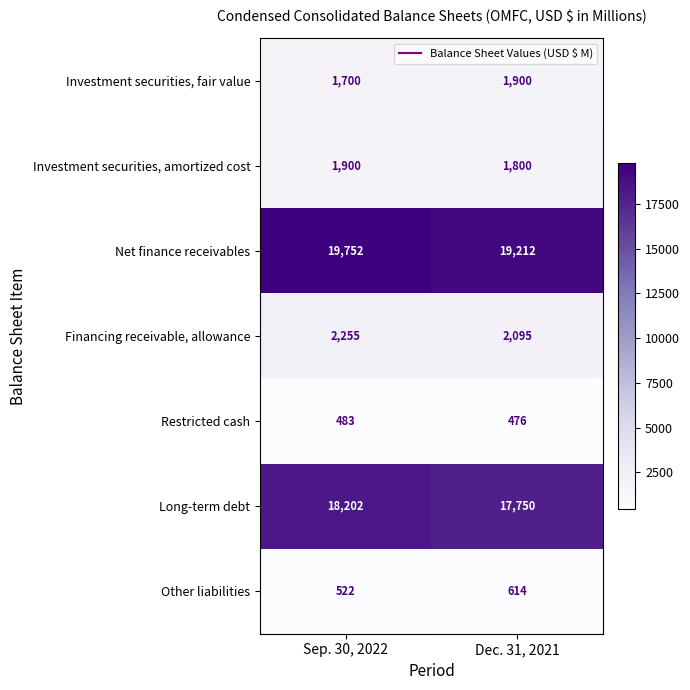

Count the number of data series in this chart.

7